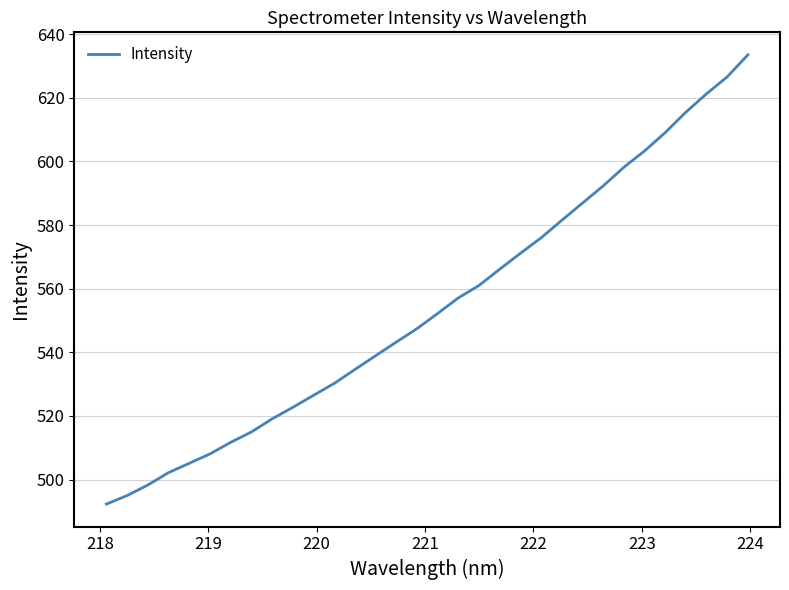

Reading right to left, transcribe all the data shown in this chart.

633.5	626.6	621.3	615.5	609.1	603.3	598.2	592.3	586.9	581.5	576.0	571.1	566.1	561.0	557.1	552.2	547.4	543.2	538.9	534.6	530.2	526.5	522.7	519.1	514.9	511.7	508.0	505.1	502.2	498.3	495.0	492.3